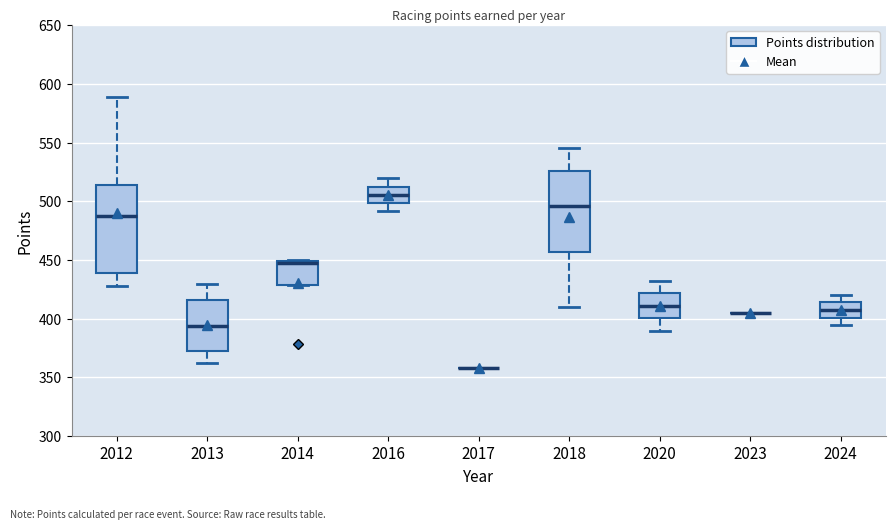

Where does the median line of the box at x = 2016 sit on the y-axis? The values are not printed on the chart, so give them approximately, as read against the axis.

505